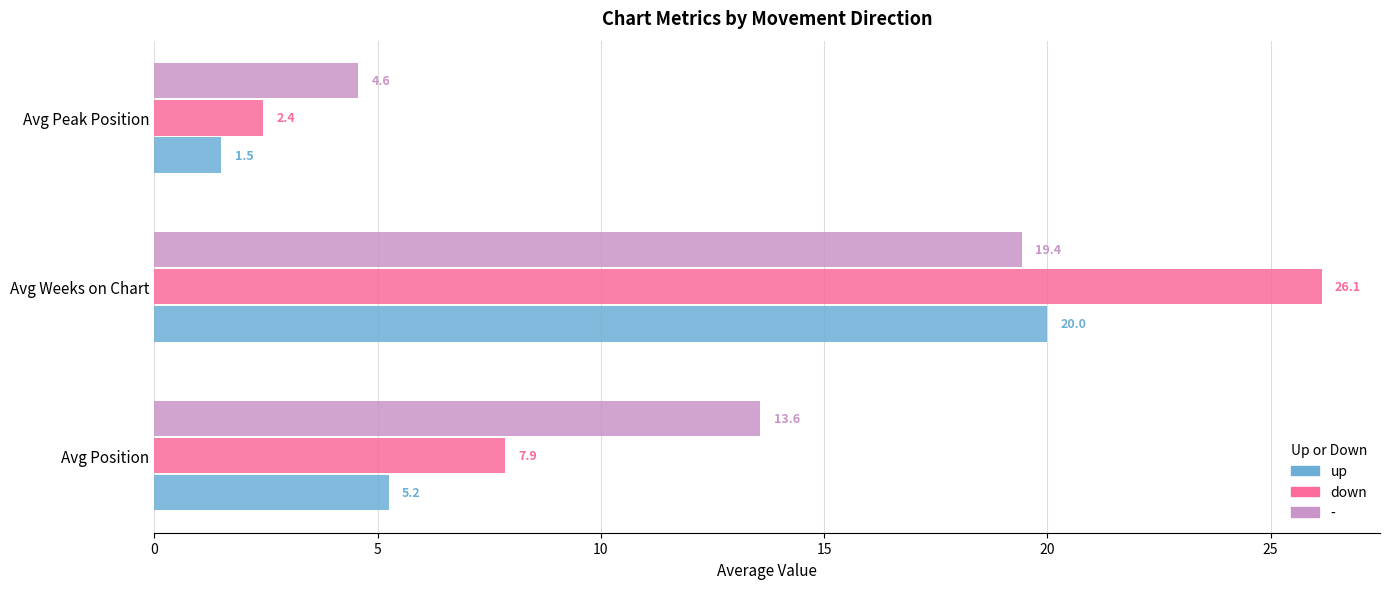

At Avg Peak Position, list the series in order from largest to smallest.

-, down, up